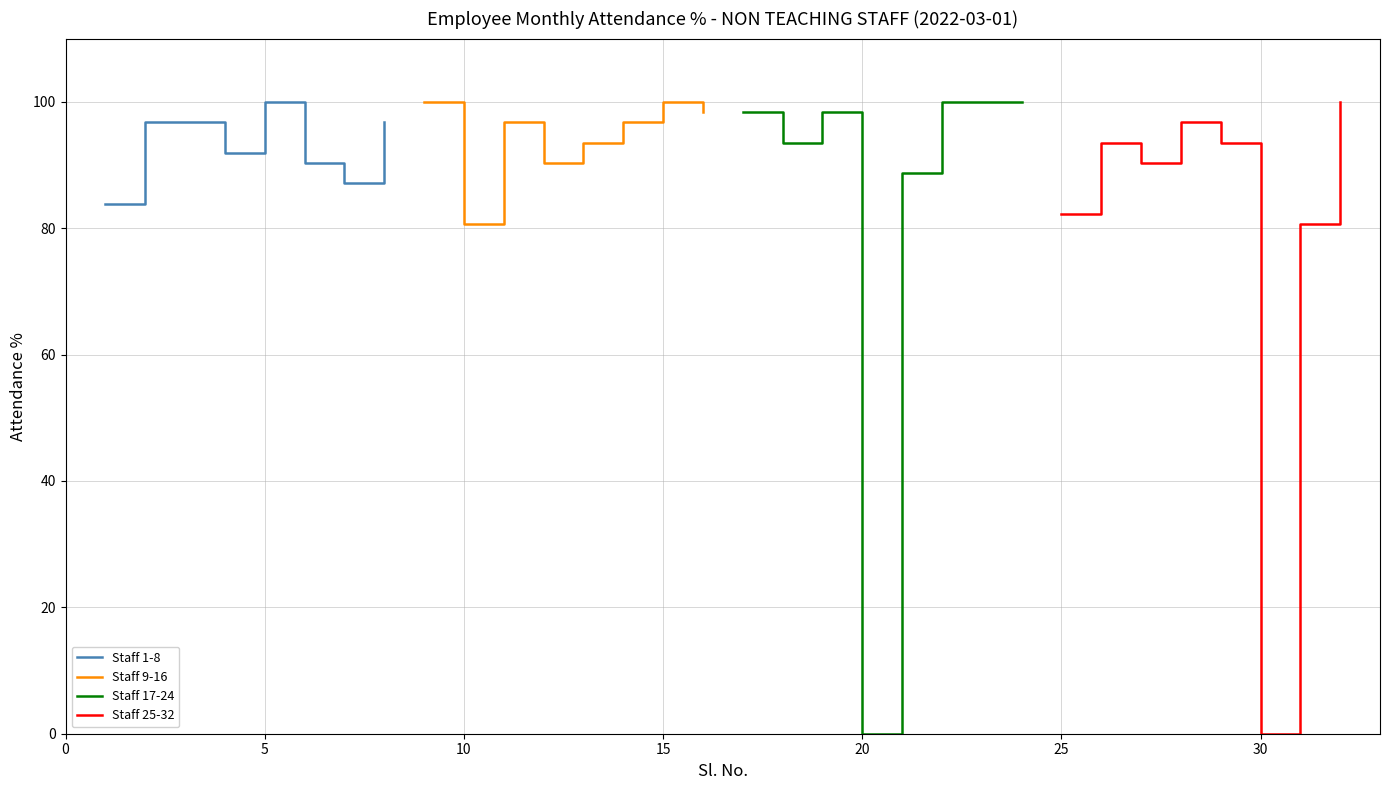

How many values in Staff 25-32 are above zero?

7